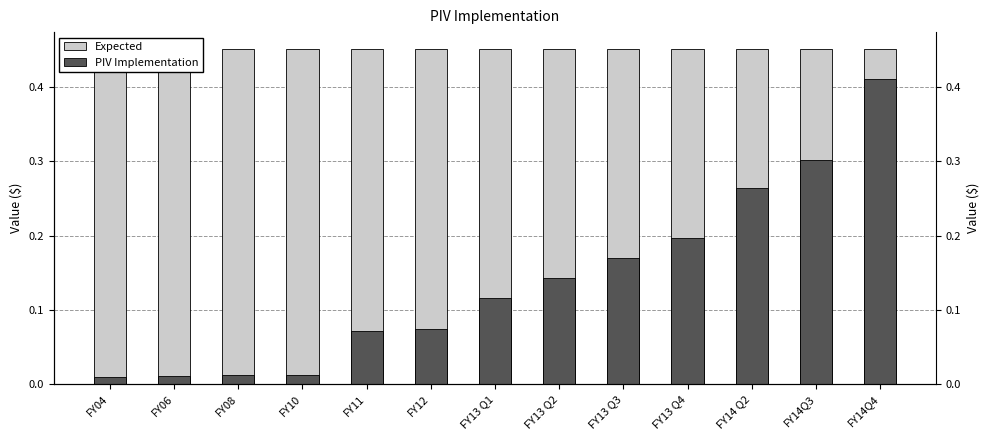

Between FY13 Q2 and FY14 Q2, which series saw the biggest shift?

PIV Implementation